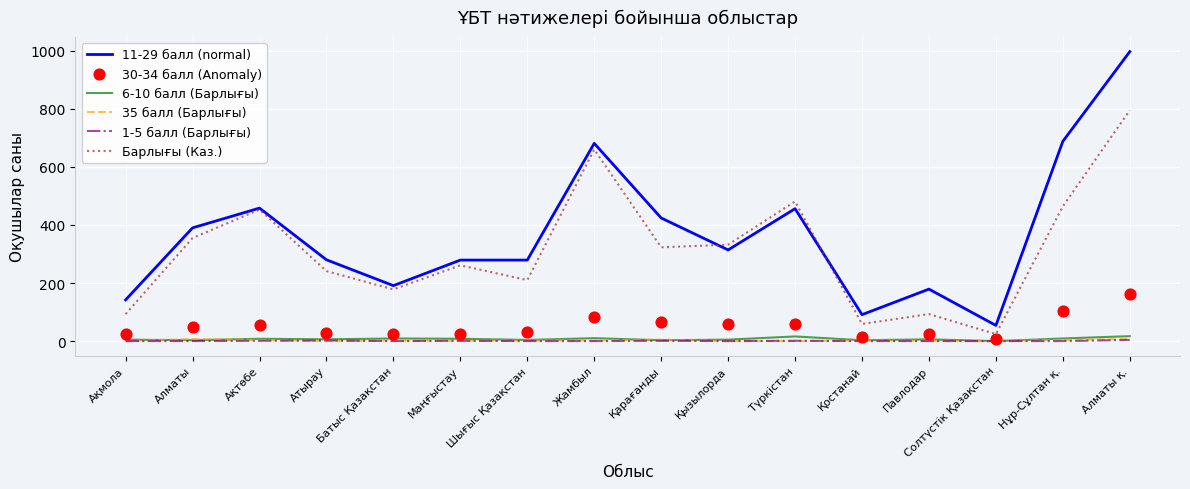

Which series reaches the maximum Y coordinate?

11-29 балл (normal)